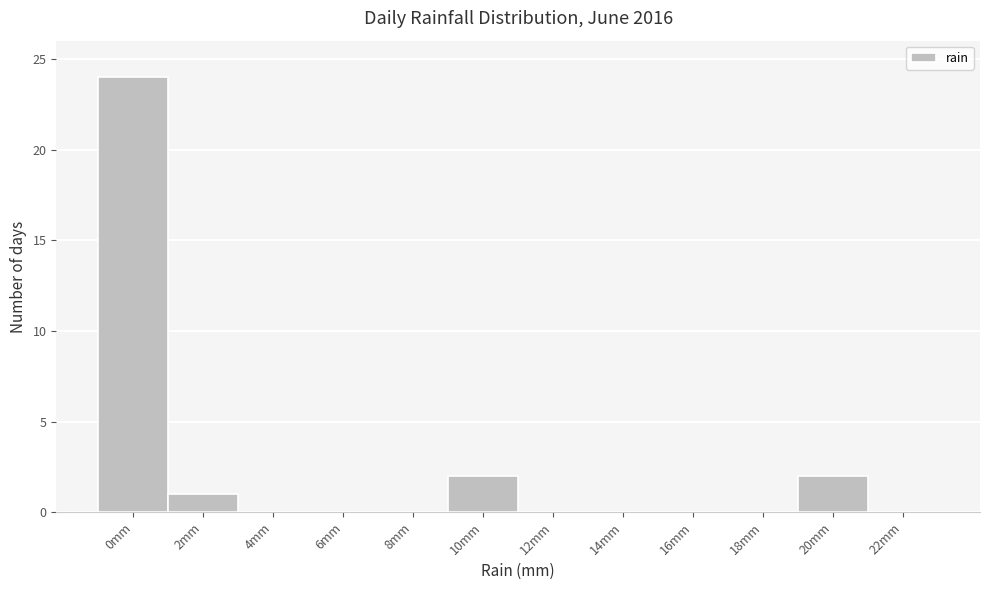

Reading right to left, what are all the values shown in this chart?

22mm=0	20mm=2	18mm=0	16mm=0	14mm=0	12mm=0	10mm=2	8mm=0	6mm=0	4mm=0	2mm=1	0mm=24